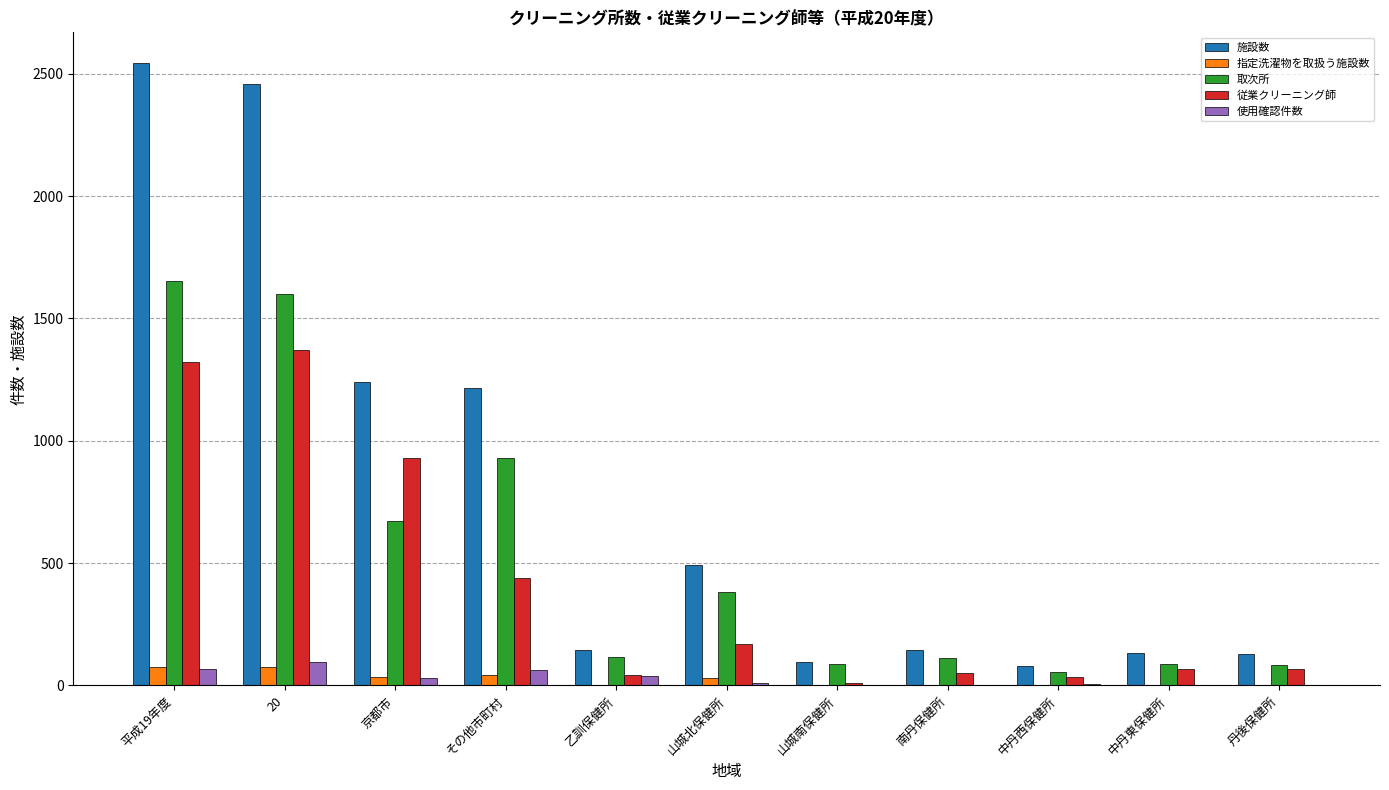

What is the sum of the 指定洗濯物を取扱う施設数 values at 乙訓保健所 and 中丹東保健所?

3